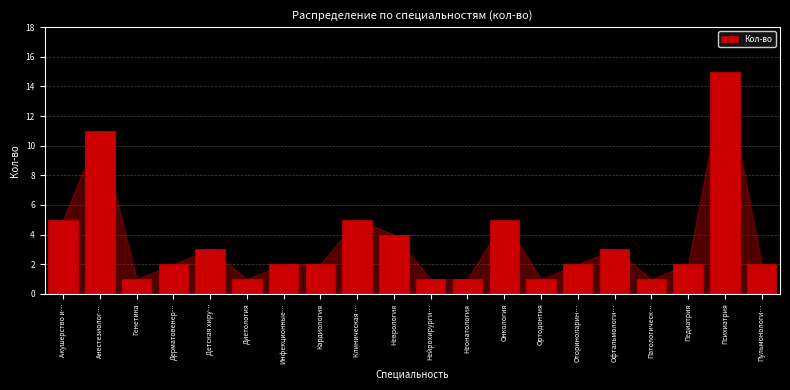

Reading left to right, transcribe all the data shown in this chart.

Акушерство и…=5	Анестезиолог…=11	Генетика=1	Дерматовенер…=2	Детская хиру…=3	Диетология=1	Инфекционные…=2	Кардиология=2	Клиническая …=5	Неврология=4	Нейрохирурги…=1	Неонатология=1	Онкология=5	Ортодонтия=1	Оториноларин…=2	Офтальмологи…=3	Патологическ…=1	Педиатрия=2	Психиатрия=15	Пульмонологи…=2